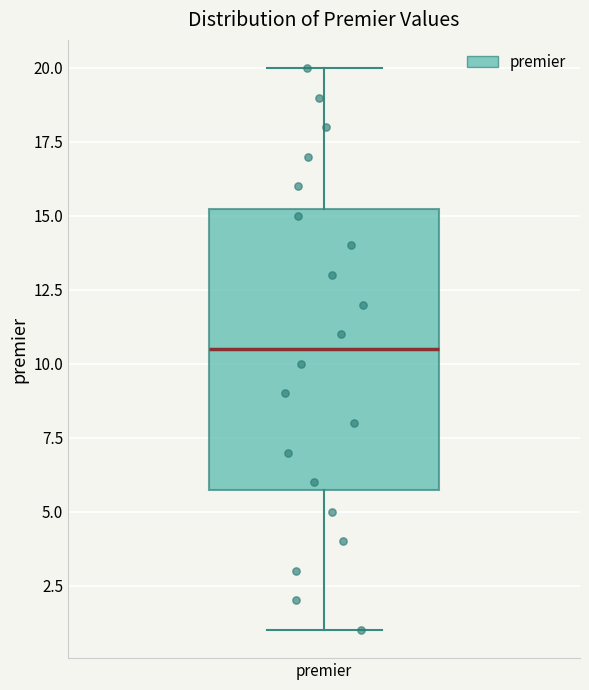

Transcribe this box plot: give where the median line is, the range the box spans, and where the two whiskers end, as read against the y-axis. The values are not printed on the chart, so give them approximately, as read against the axis.

median 10.5, box 6.0 to 15.5, whiskers 1.0 to 20.0